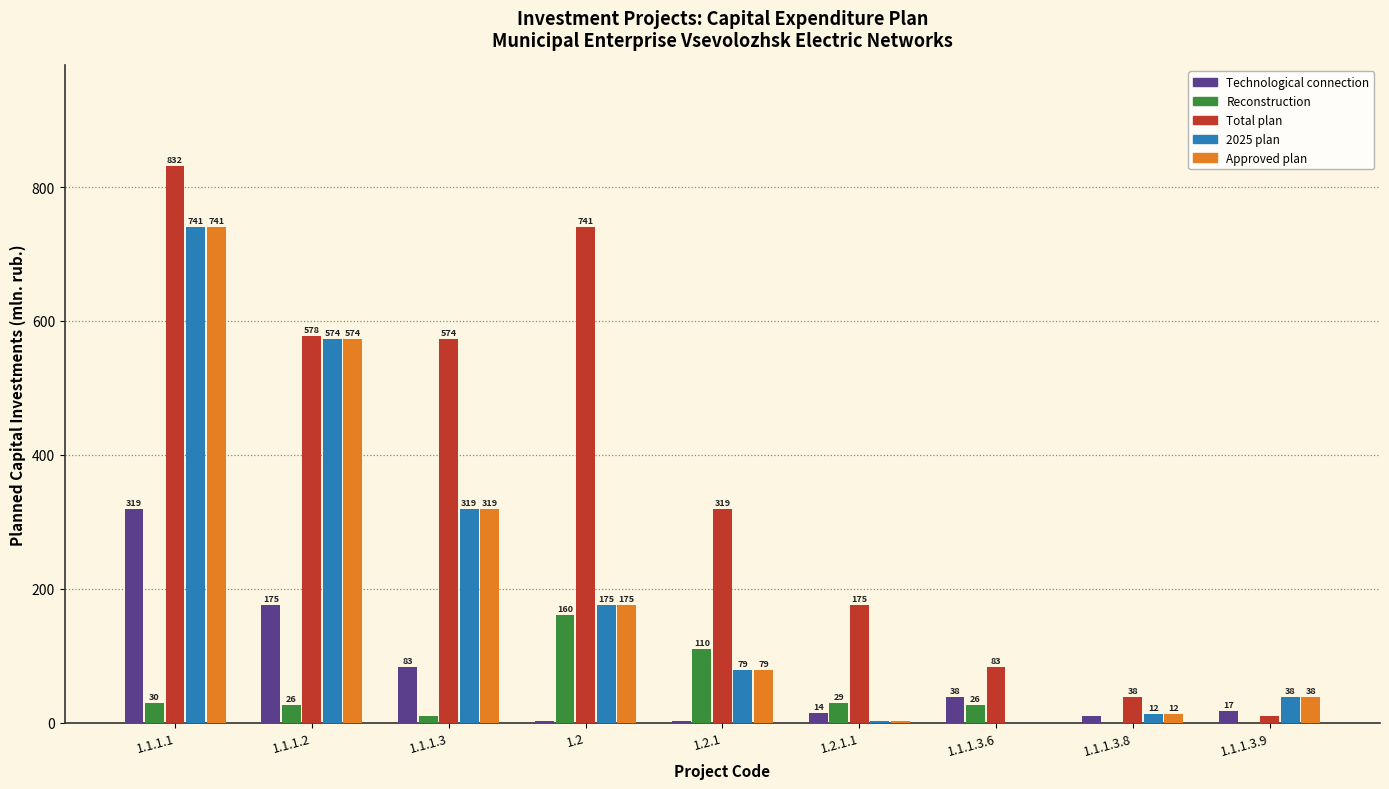

At which category is the sum across all series the highest?

1.1.1.1